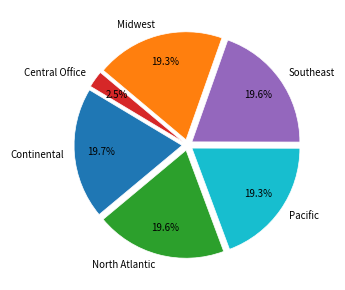

To the nearest percent, what is the difference between the largest and smallest slice percentages?

17%